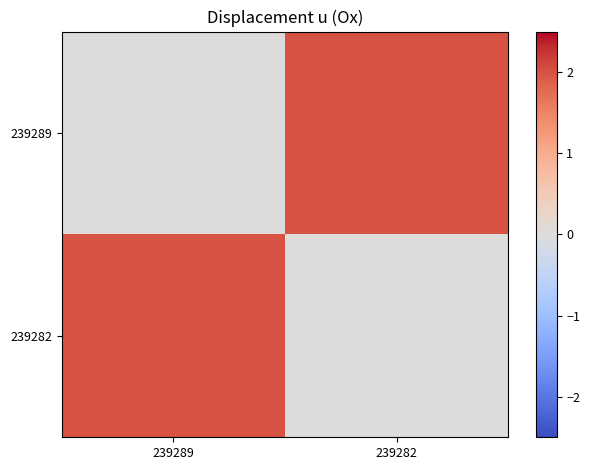

What is the spread (max minus min) of values at 239289?

2